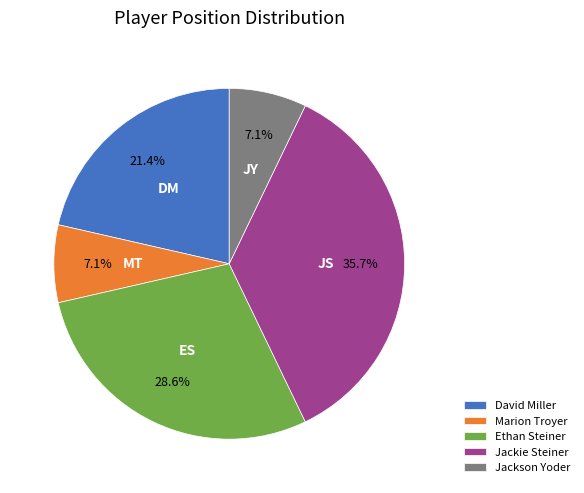

Is it true that Ethan Steiner is 29% of the pie?

True